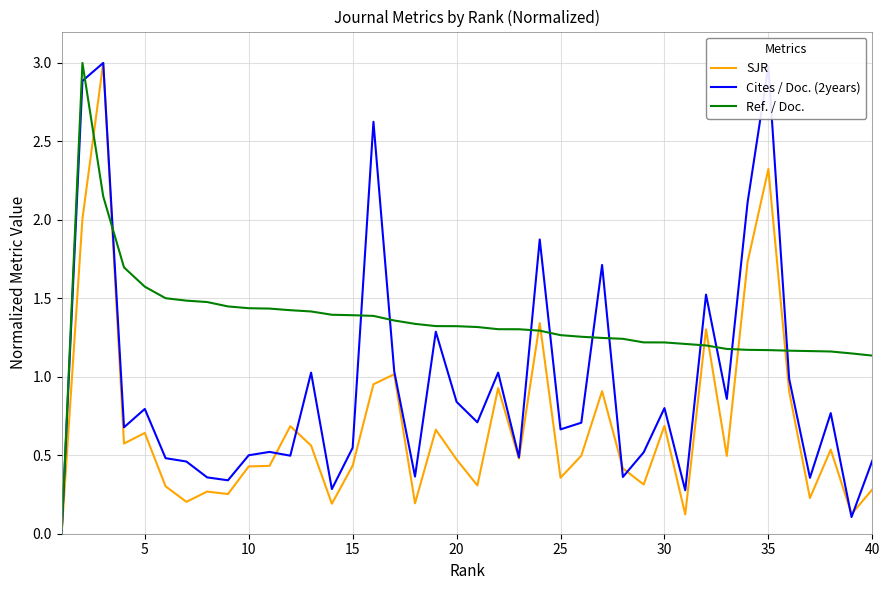

Count the number of data series in this chart.

3